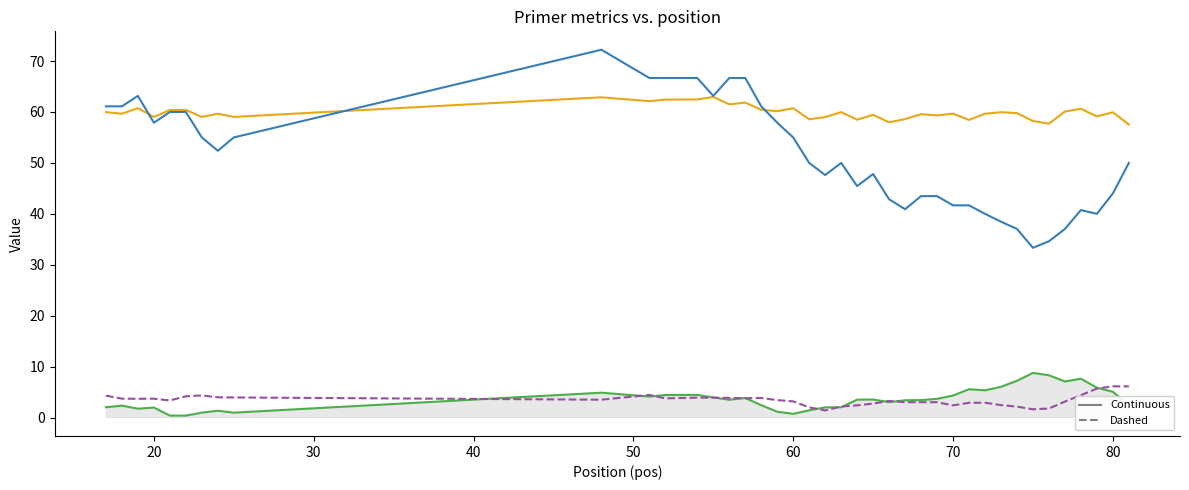

What is the greatest value displayed?

72.2